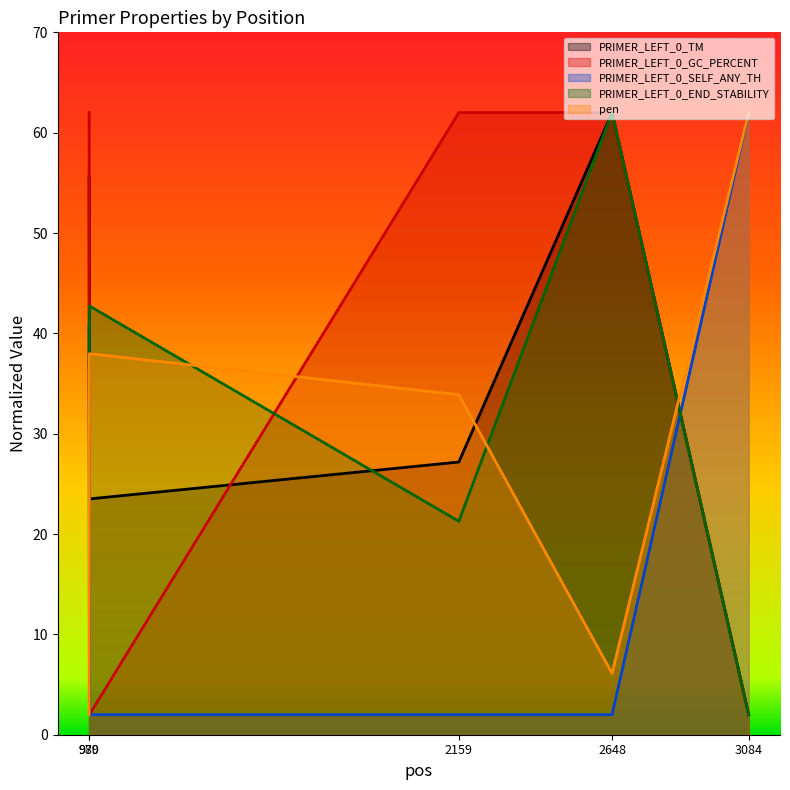

At which label is PRIMER_LEFT_0_GC_PERCENT closest to 32?

979